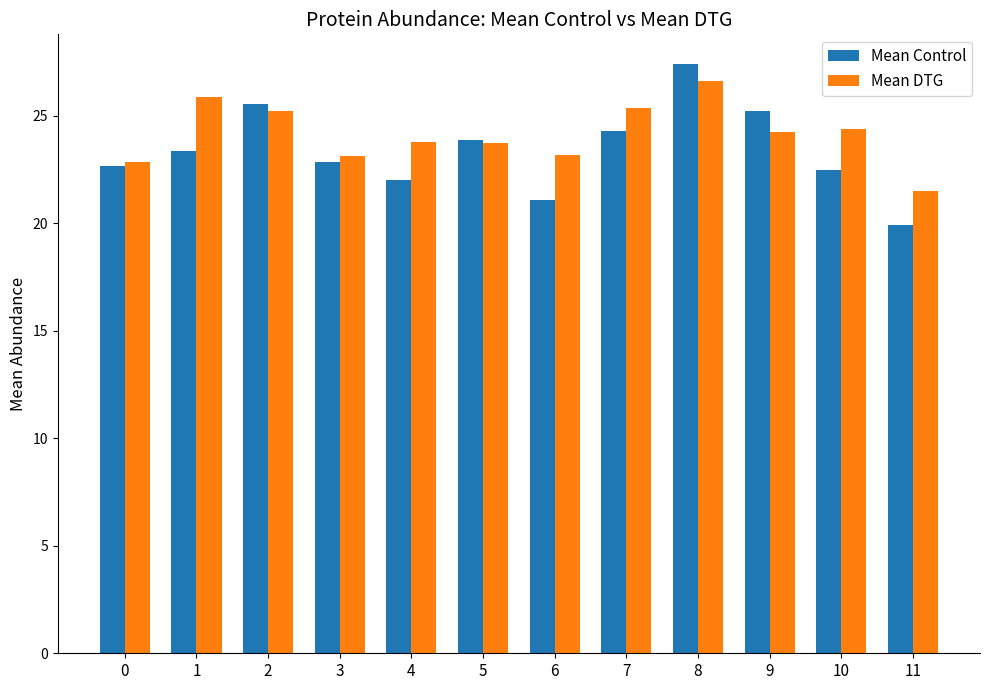

True or false: Mean Control has a value of 25.6 at 2.

True